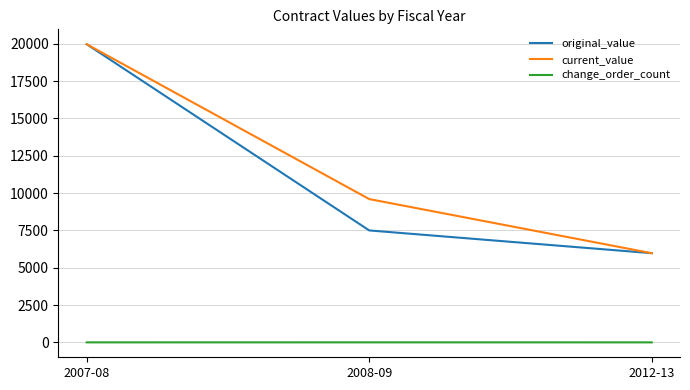

The change_order_count series shows 1 at 2008-09. True or false?

True